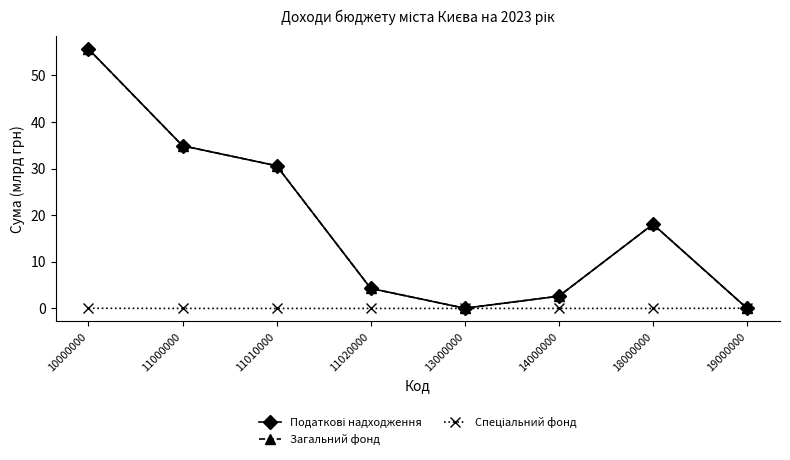

At how many categories does at least one series exceed 55?

1